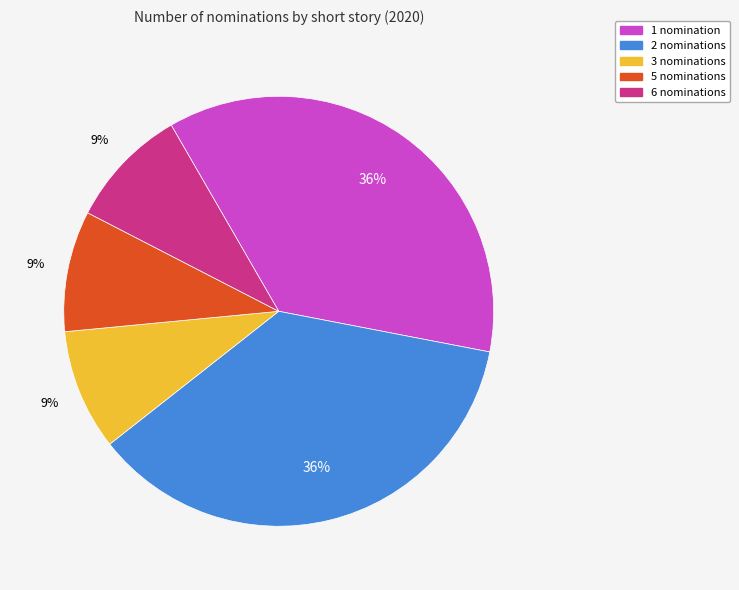

How many segments does this pie chart have?

5